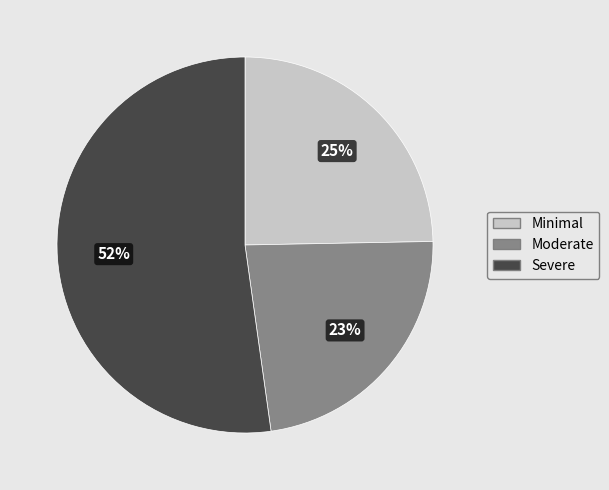

The Severe slice represents 52% of the pie. True or false?

True